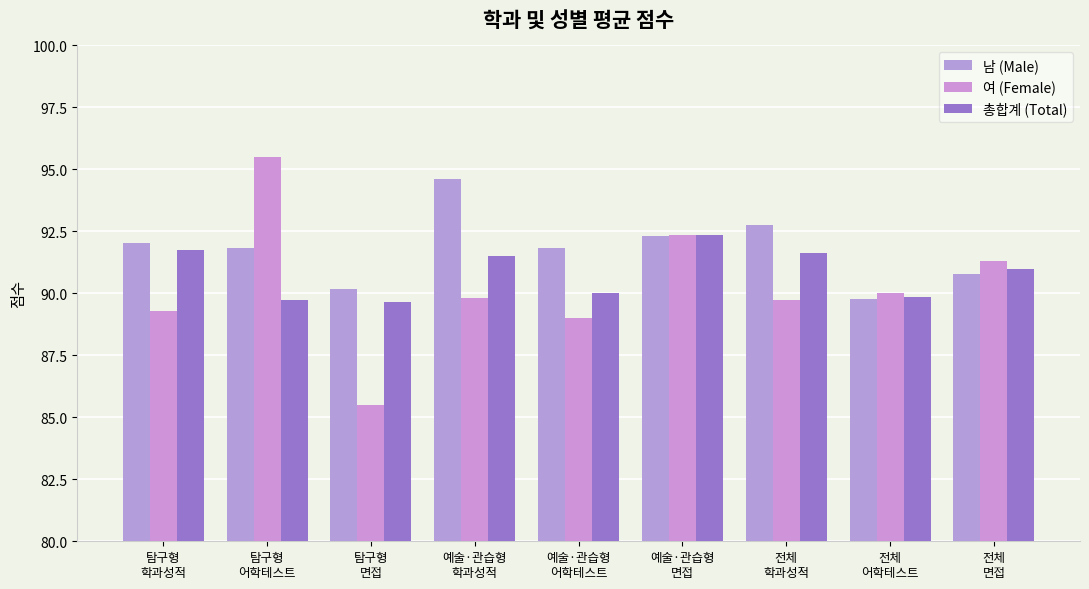

What is the label of the 3rd bar from the left?

탐구형
면접